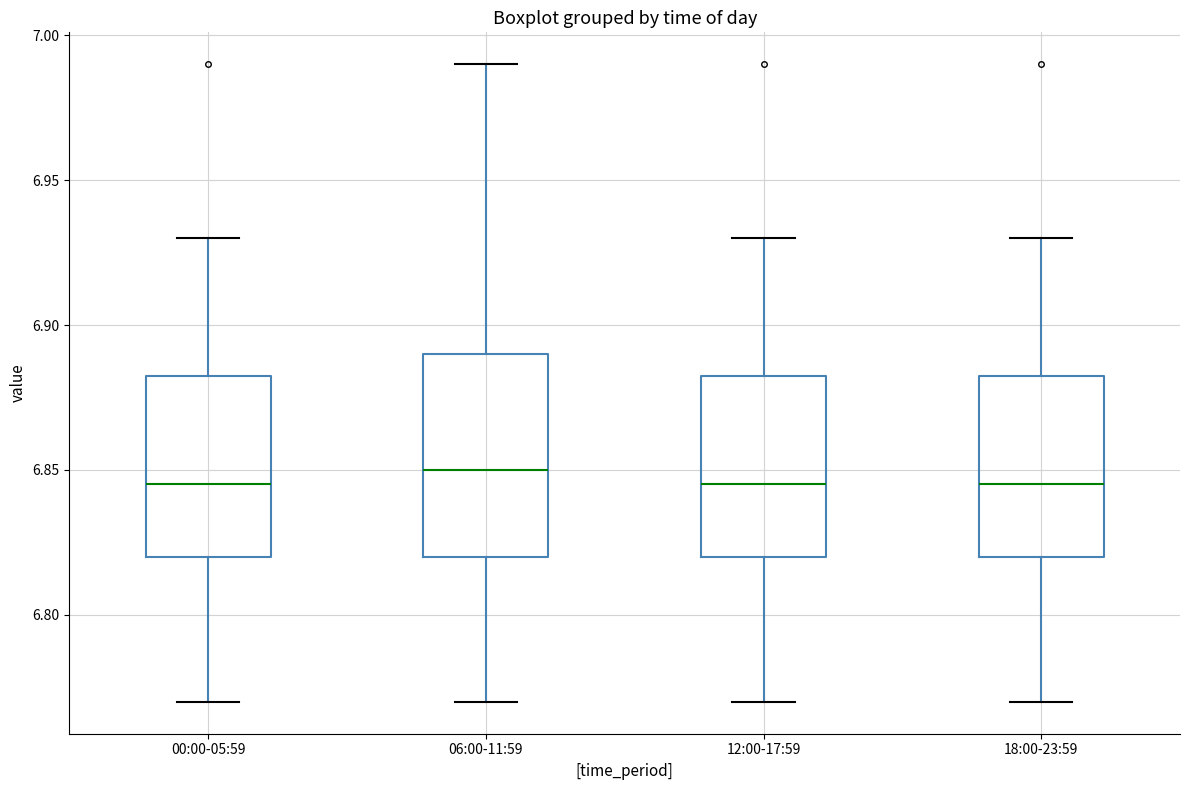

Reading left to right, read every box against the y-axis: the position of its median line, the range the box covers, and the ends of its whiskers. The values are not printed on the chart, so give them approximately, as read against the axis.

00:00-05:59: median 6.845, box 6.820 to 6.885, whiskers 6.770 to 6.930
06:00-11:59: median 6.850, box 6.820 to 6.890, whiskers 6.770 to 6.990
12:00-17:59: median 6.845, box 6.820 to 6.885, whiskers 6.770 to 6.930
18:00-23:59: median 6.845, box 6.820 to 6.885, whiskers 6.770 to 6.930